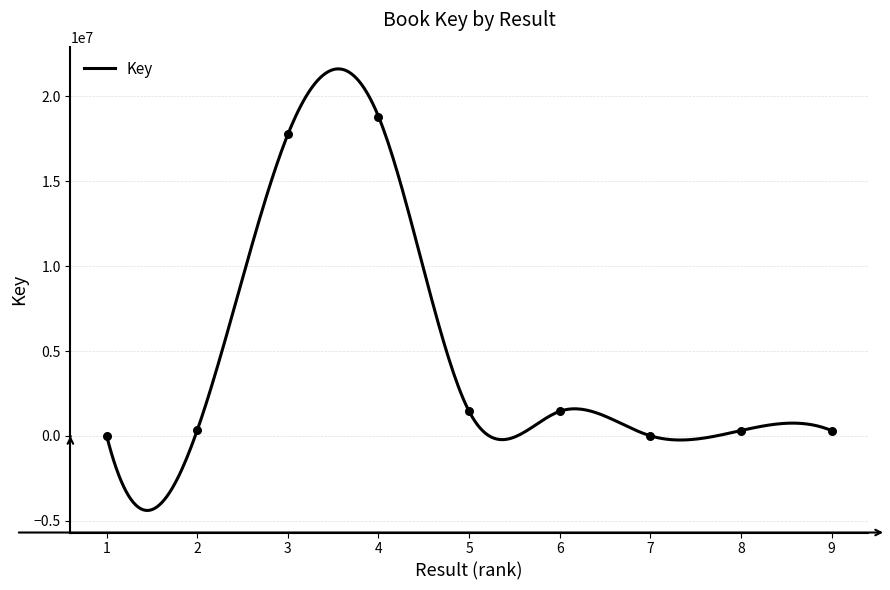

What is the change in value from 1 to 9?

+307072